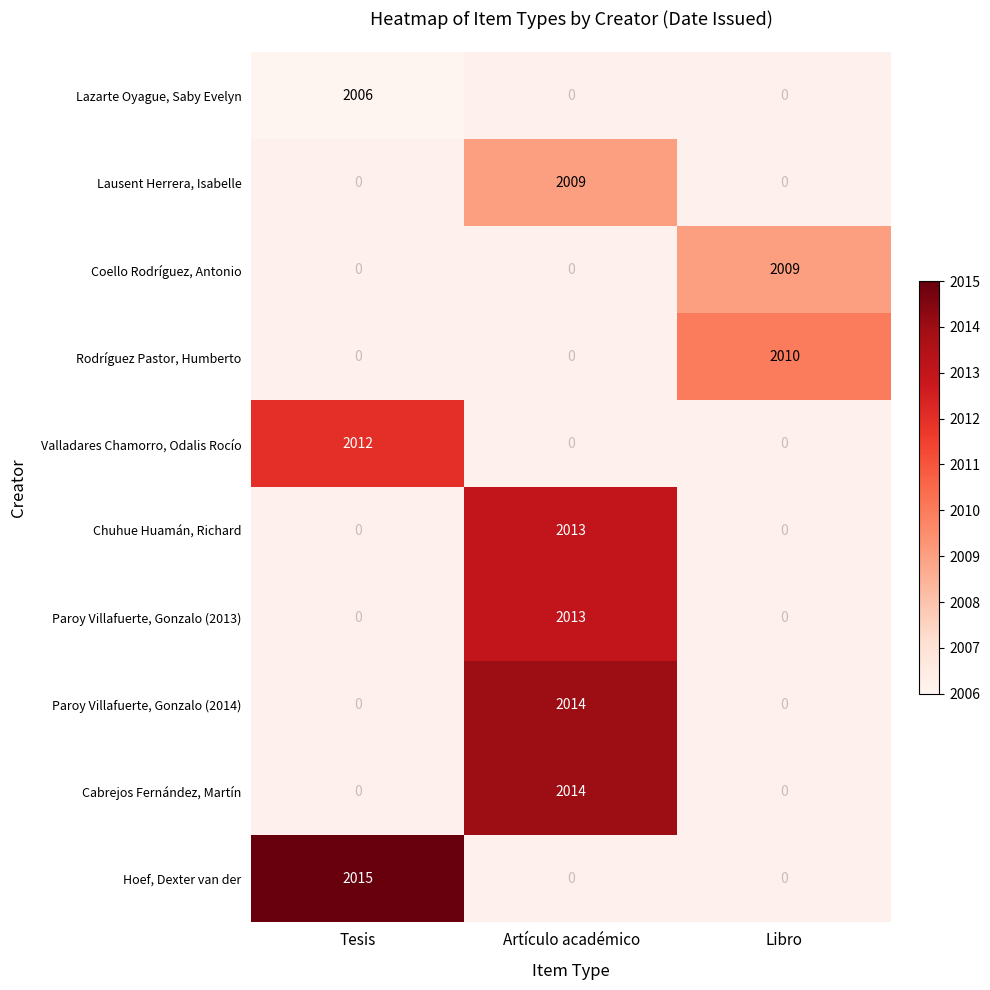

True or false: Paroy Villafuerte, Gonzalo (2014) has a value of 1204 at Artículo académico.

False